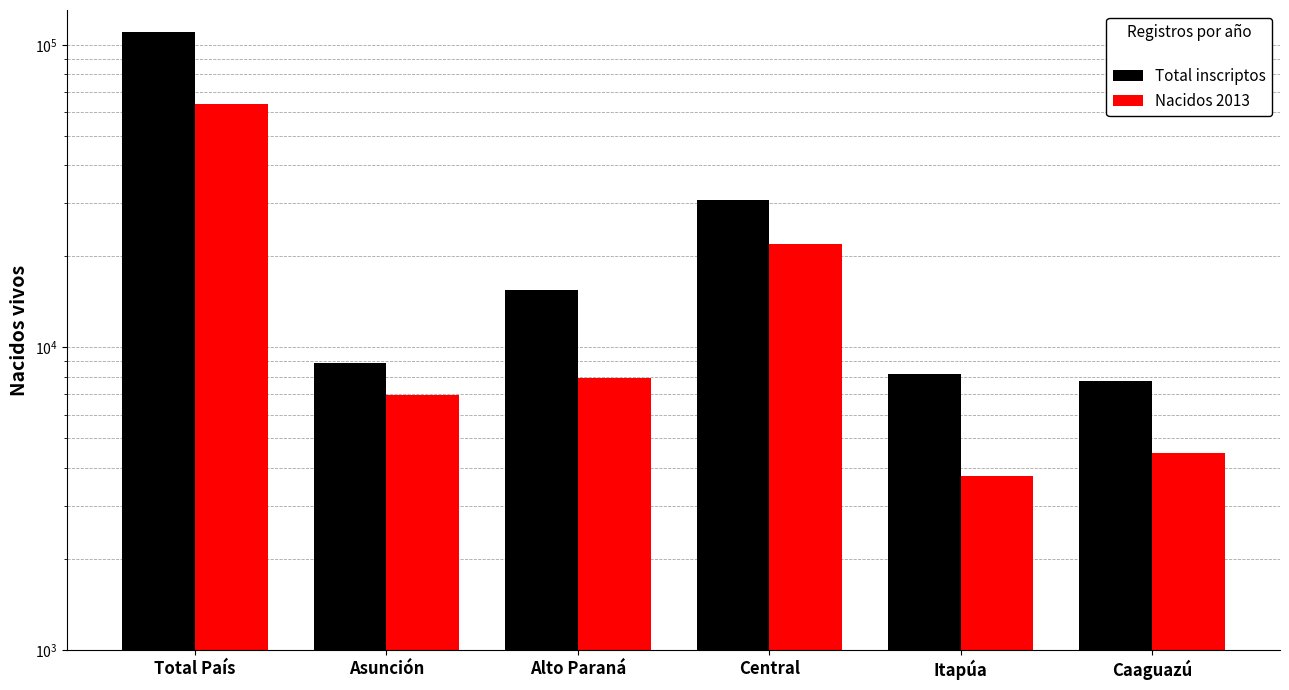

Reading left to right, list all the values displayed in this chart.

Total inscriptos: Total País=110157	Asunción=8906	Alto Paraná=15481	Central=30718	Itapúa=8149	Caaguazú=7746
Nacidos 2013: Total País=63926	Asunción=6936	Alto Paraná=7951	Central=21977	Itapúa=3758	Caaguazú=4464